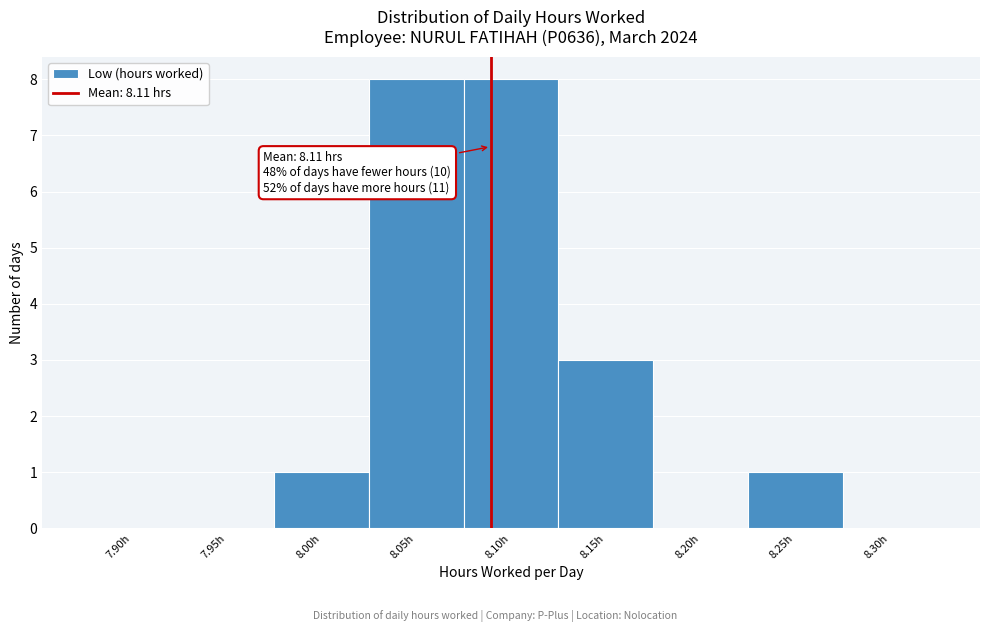

At which label is the value closest to 4?

8.15h